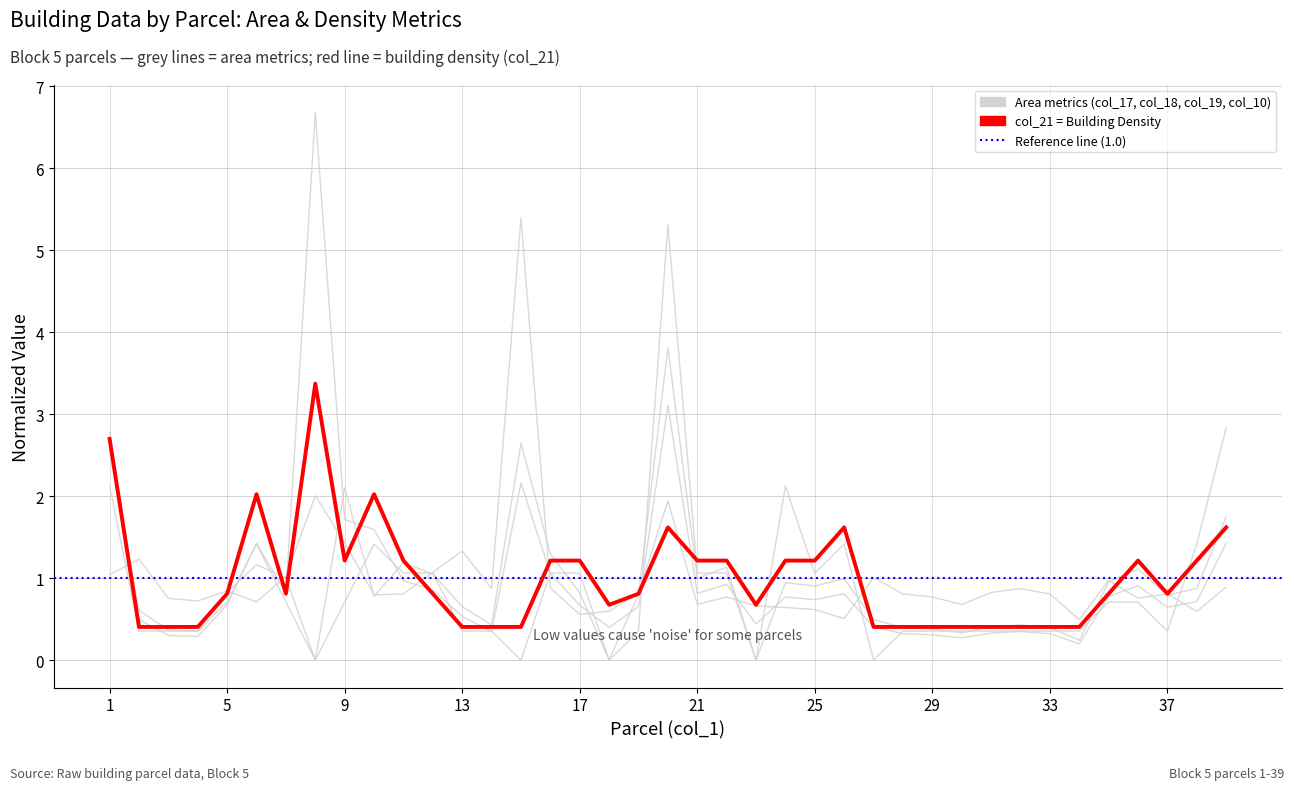

What is the approximate value of col_17 at 5?

0.8